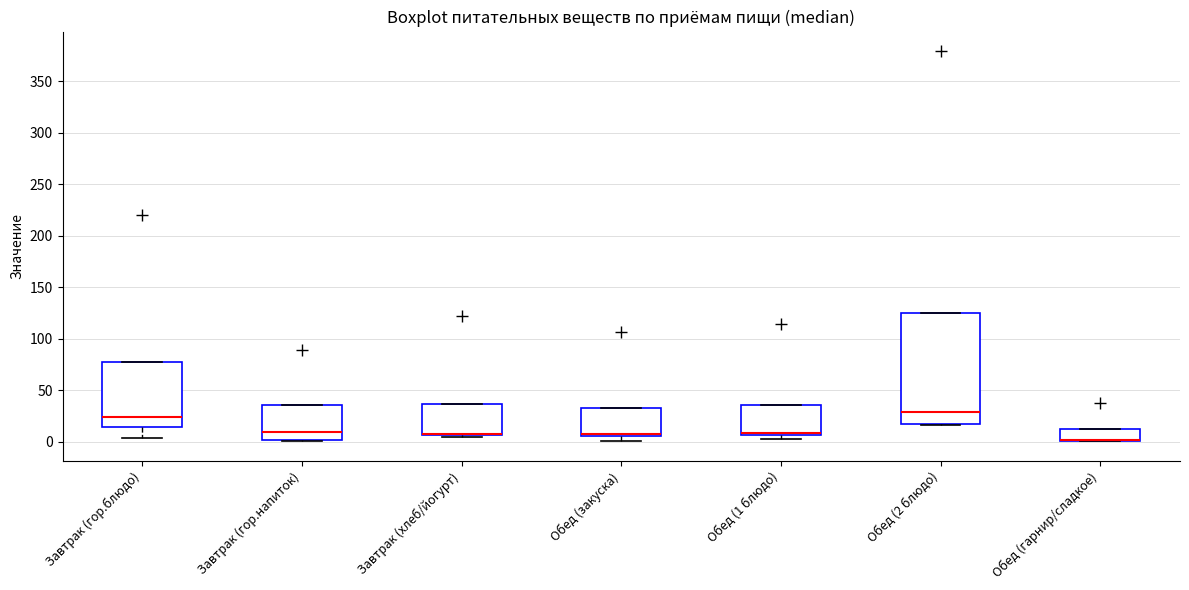

Comparing the boxes themselves (not the whiskers), which one is the tallest?

Обед (2 блюдо)